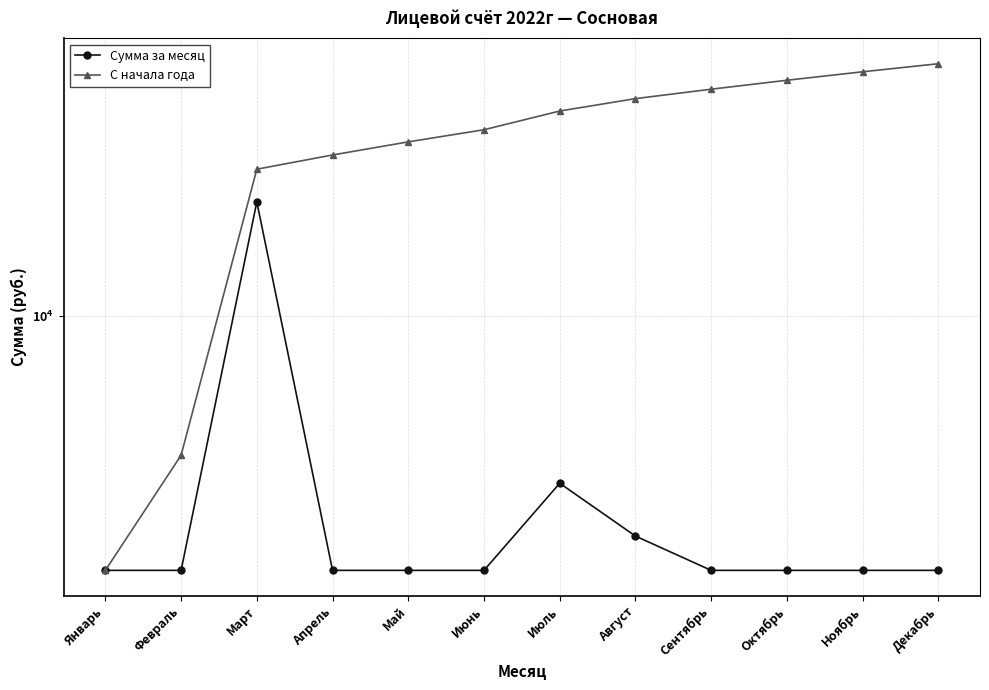

Does the chart display data point markers on the line(s)?

Yes